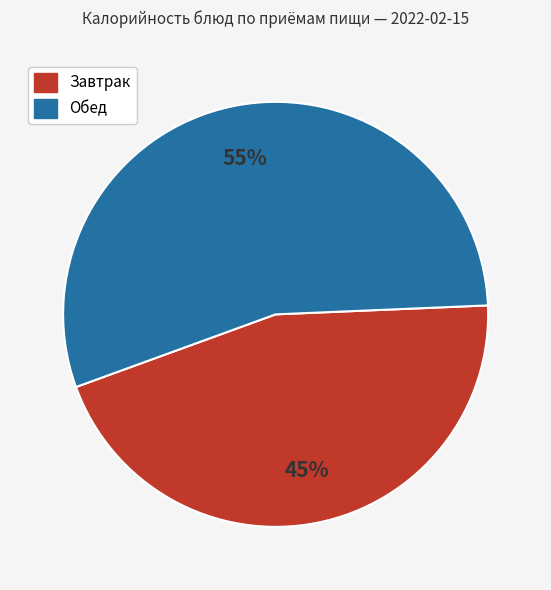

To the nearest percent, what is the average slice percentage?

50%